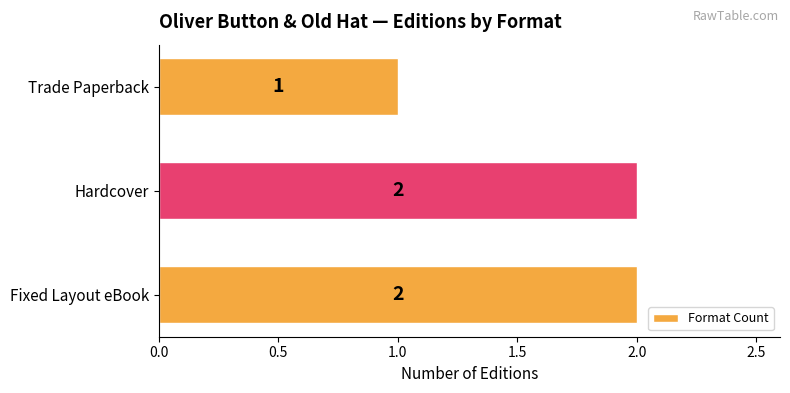

The chart shows a value of 1 at Hardcover. True or false?

False